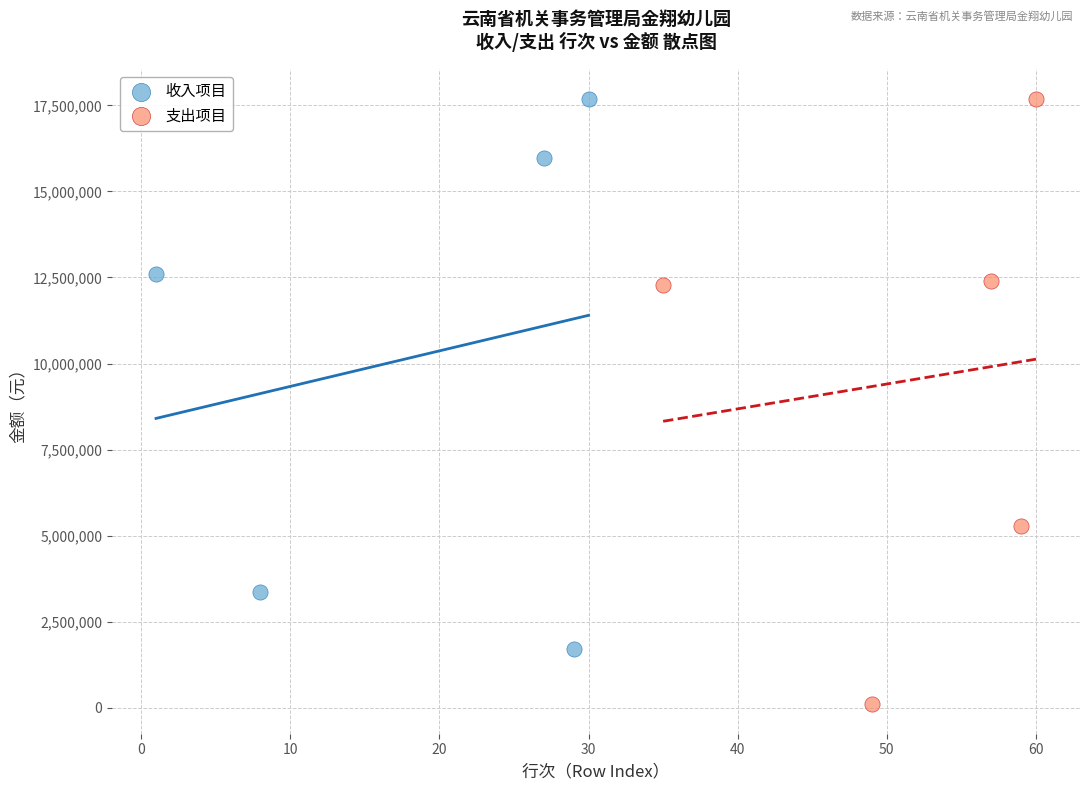

Which series reaches the minimum Y coordinate?

支出项目